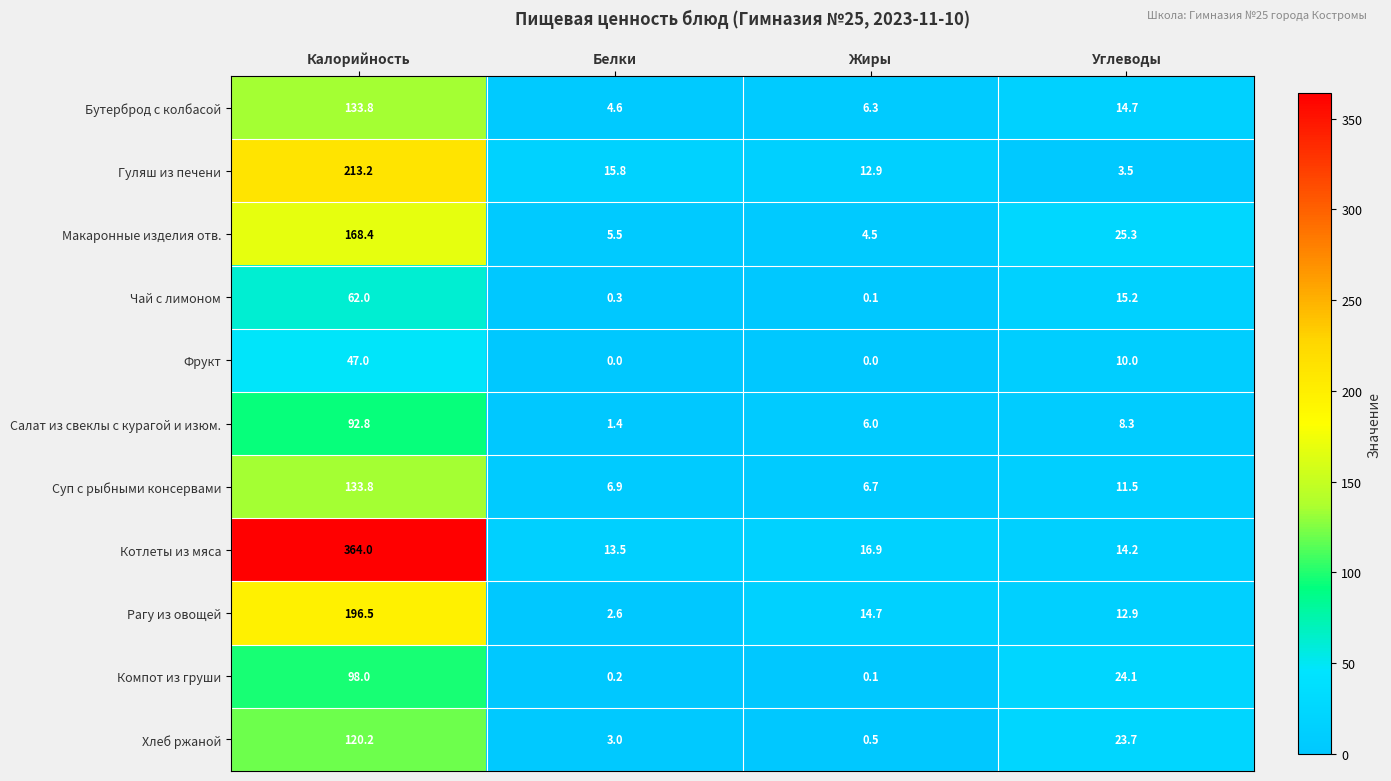

What is the approximate value of Чай с лимоном at Углеводы?

15.2